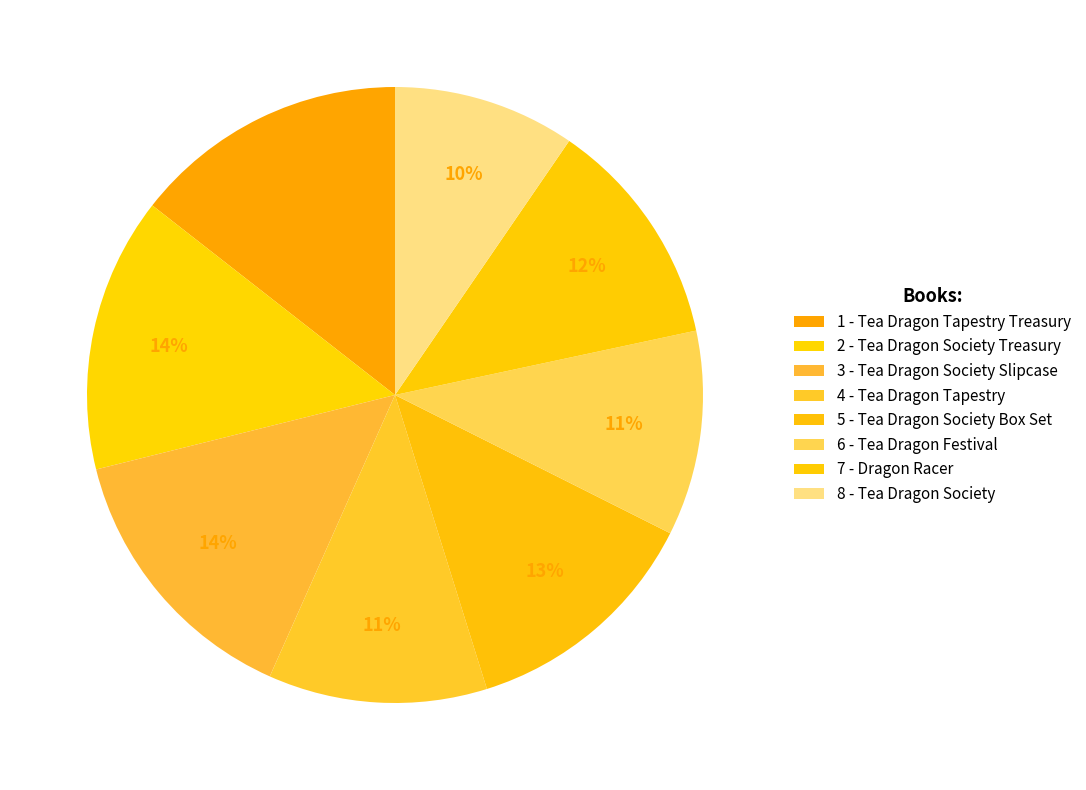

To the nearest percent, what is the average slice percentage?

12%